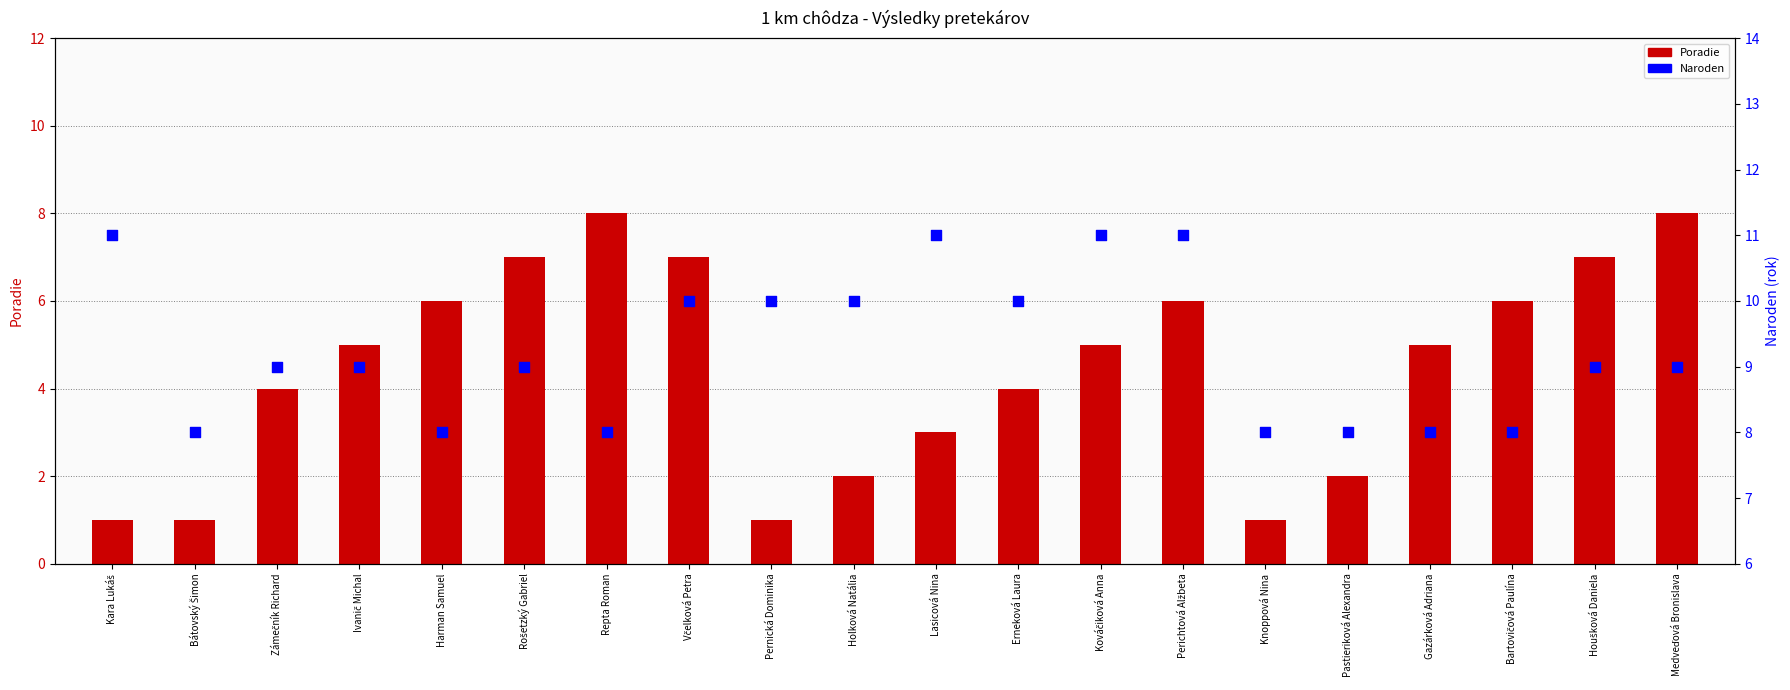

Which series has the largest total across all categories?

Naroden